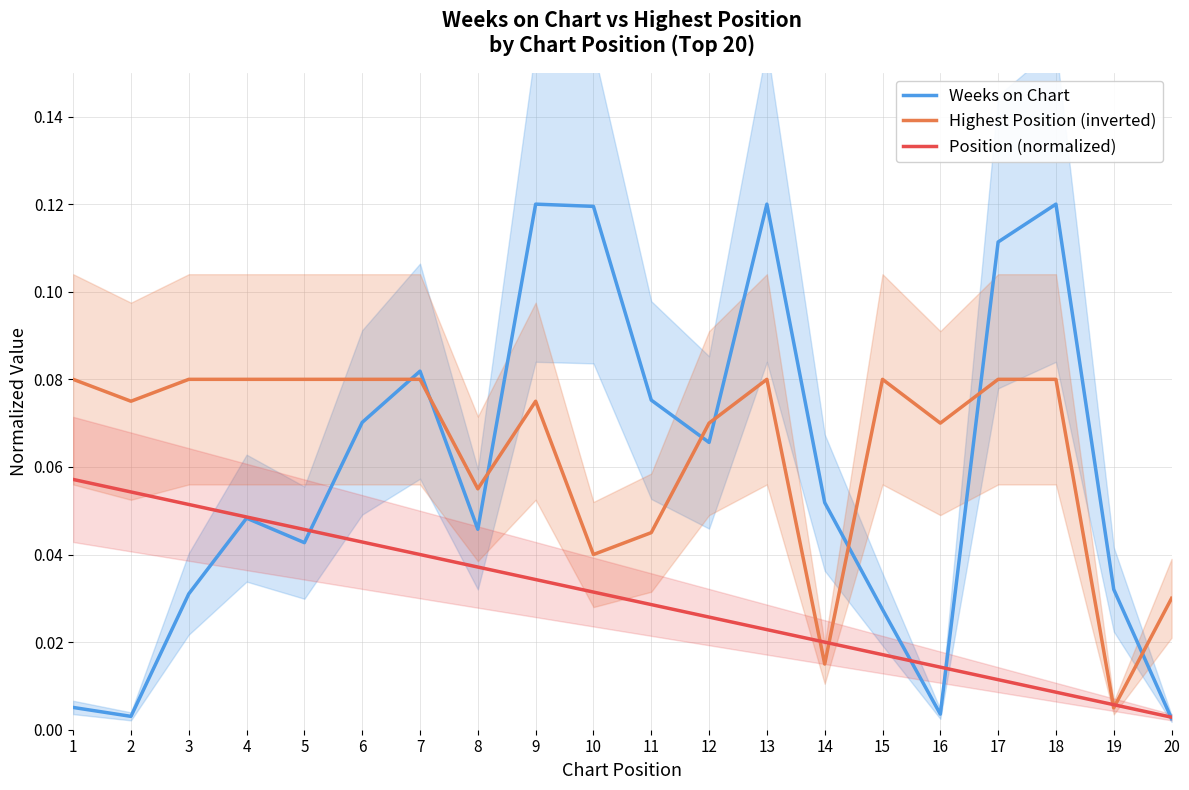

At which category does the chart reach its peak across all series?

9